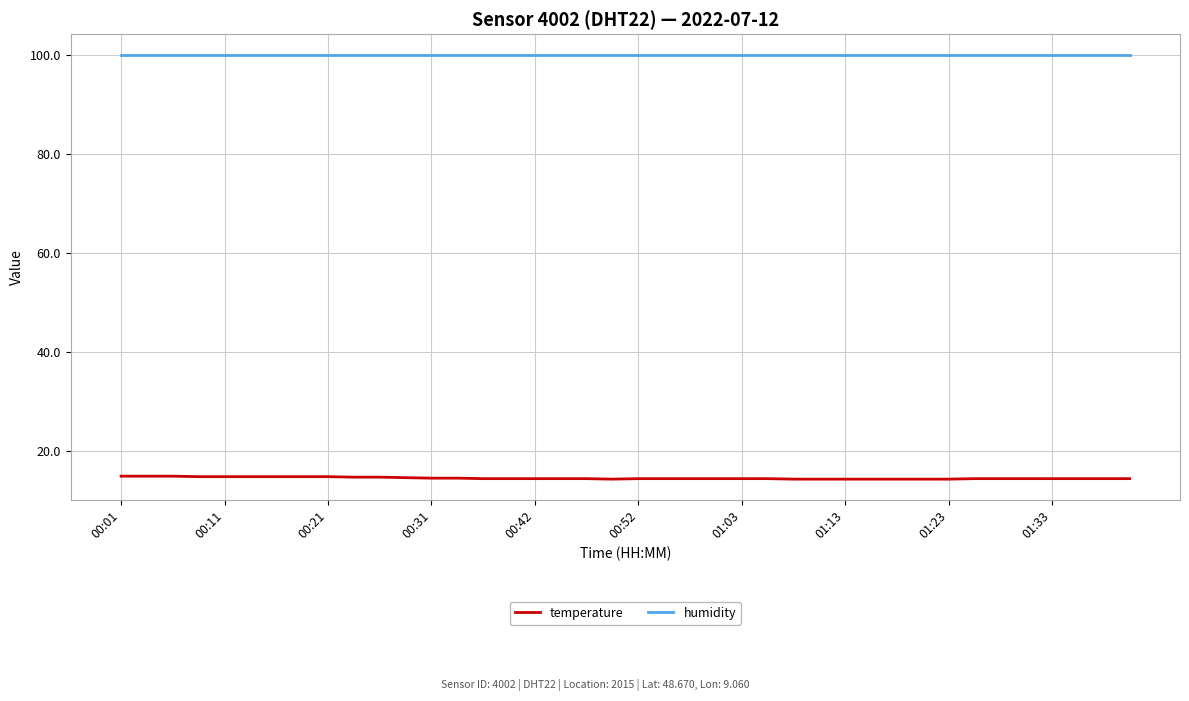

Rank the series by their average value, from highest to lowest.

humidity, temperature